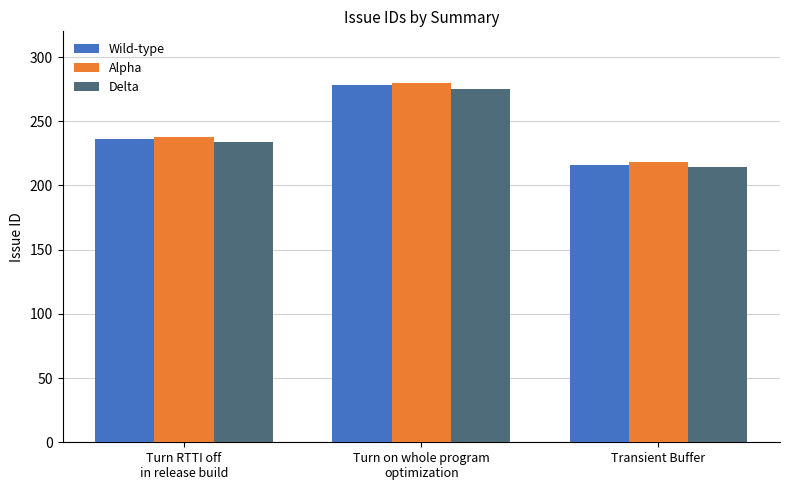

Is the value of Delta at Turn on whole program
optimization greater than the value of Alpha at Turn on whole program
optimization?

No